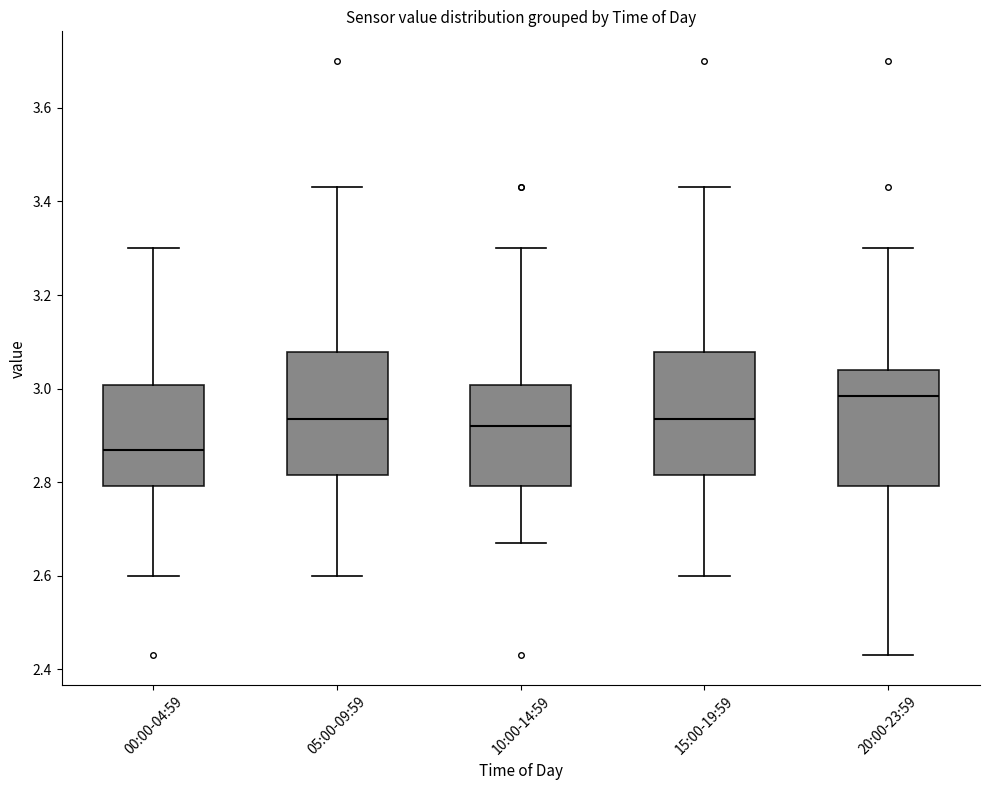

Reading left to right, read every box against the y-axis: the position of its median line, the range the box covers, and the ends of its whiskers. The values are not printed on the chart, so give them approximately, as read against the axis.

00:00-04:59: median 2.88, box 2.80 to 3.00, whiskers 2.60 to 3.30
05:00-09:59: median 2.94, box 2.82 to 3.08, whiskers 2.60 to 3.44
10:00-14:59: median 2.92, box 2.80 to 3.00, whiskers 2.68 to 3.30
15:00-19:59: median 2.94, box 2.82 to 3.08, whiskers 2.60 to 3.44
20:00-23:59: median 2.98, box 2.80 to 3.04, whiskers 2.44 to 3.30